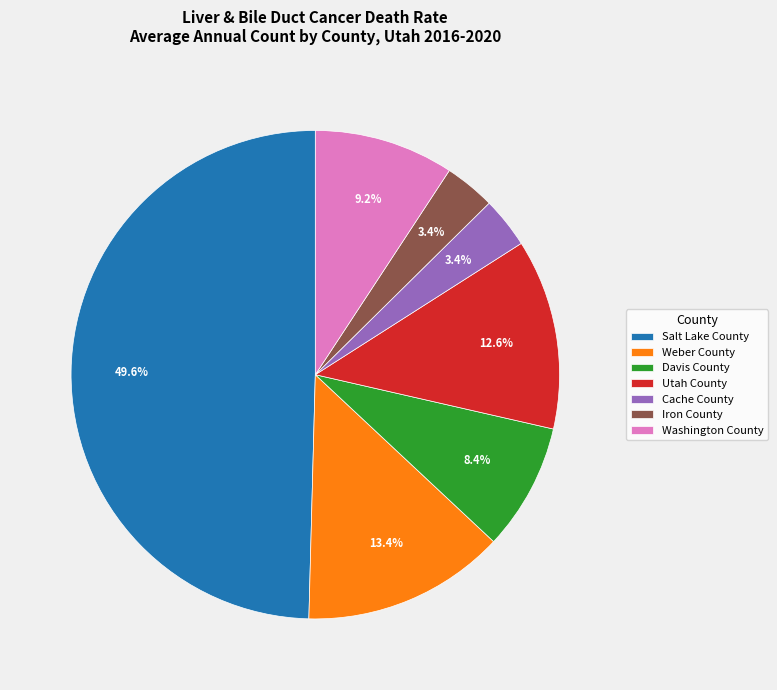

What is the largest slice in the pie chart?

Salt Lake County